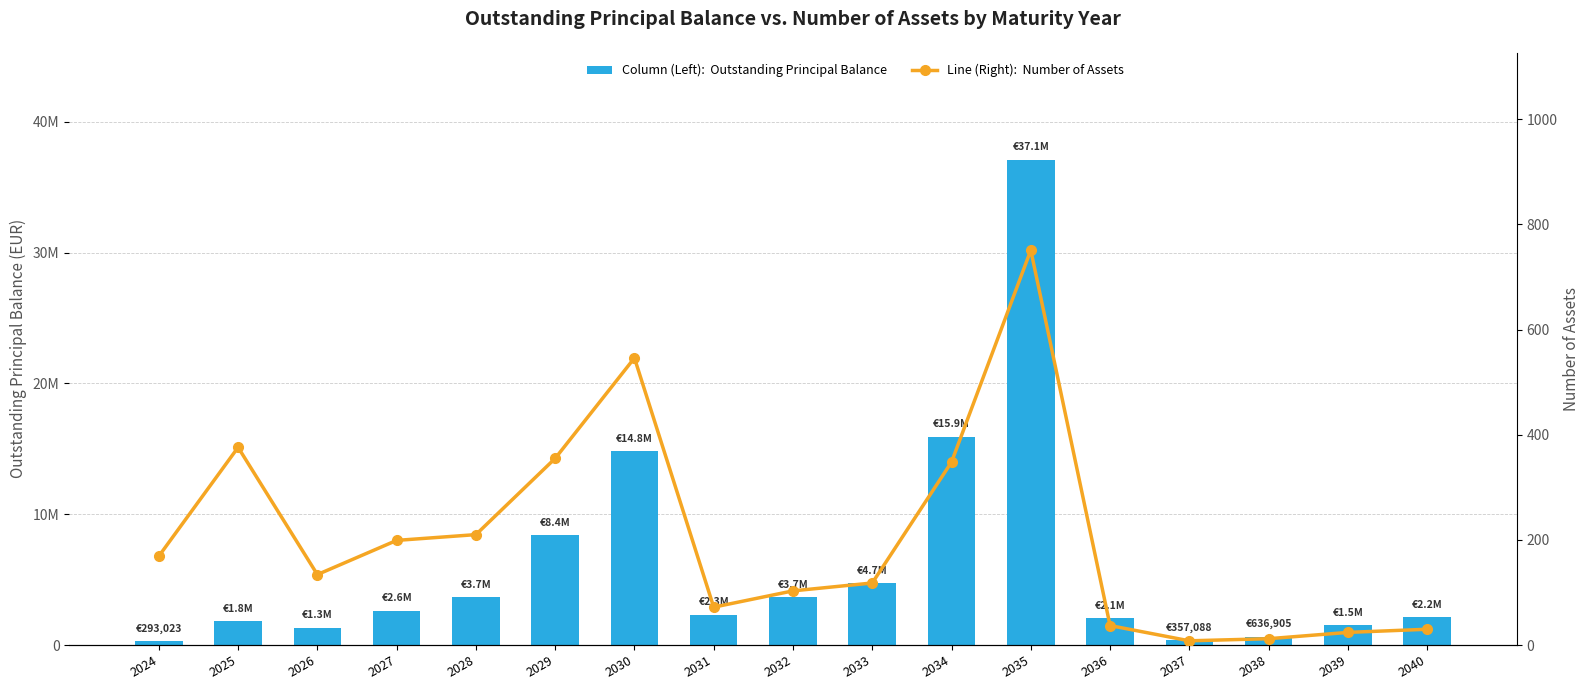

Rank the categories by Number of Assets value from lowest to highest.

2037, 2038, 2039, 2040, 2036, 2031, 2032, 2033, 2026, 2024, 2027, 2028, 2034, 2029, 2025, 2030, 2035